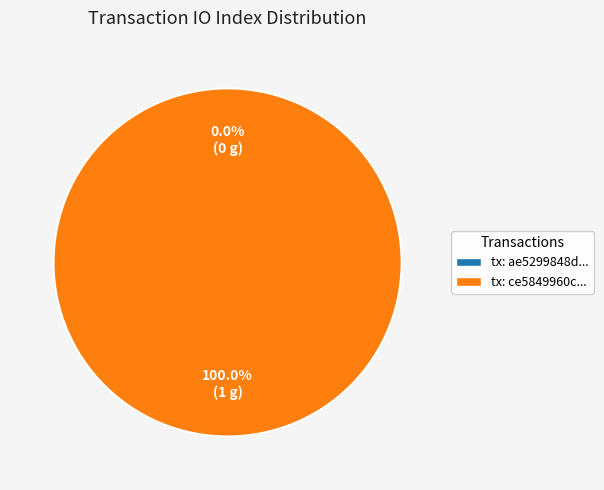

Between tx_hash_1 and tx_hash_0, which is larger?

tx_hash_1